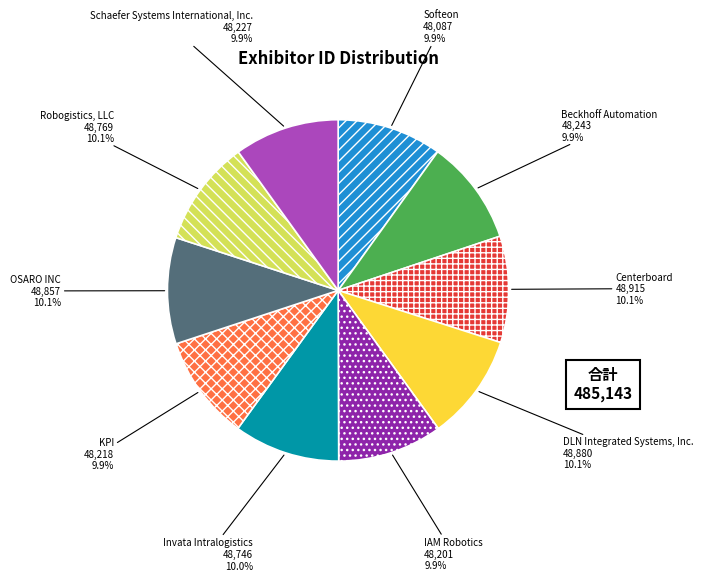

Is there a majority slice in this chart?

No